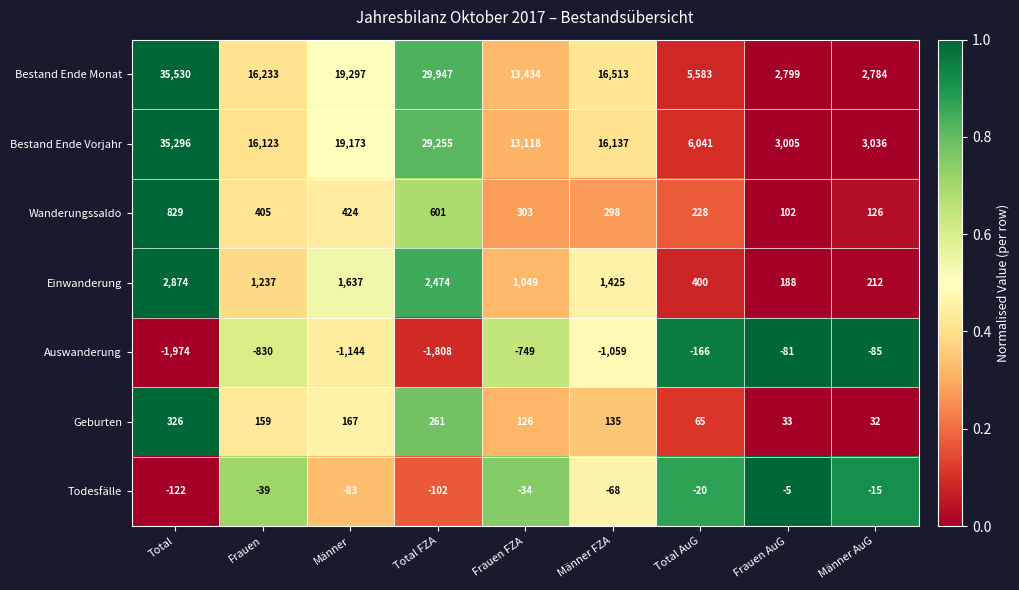

What is the sum of all Einwanderung values?

11496